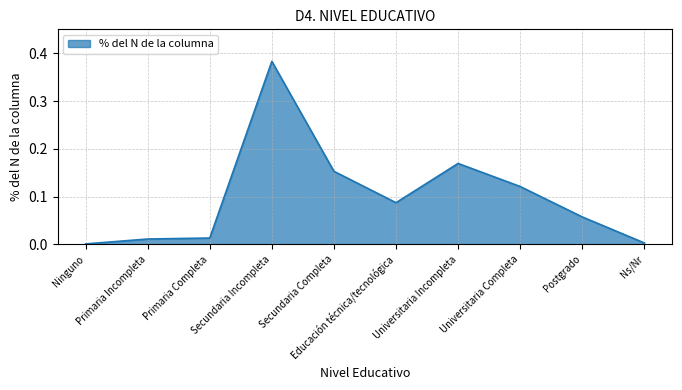

Reading left to right, what are all the values shown in this chart?

Ninguno=0.0	Primaria Incompleta=0.0	Primaria Completa=0.0	Secundaria Incompleta=0.4	Secundaria Completa=0.2	Educación técnica/tecnológica=0.1	Universitaria Incompleta=0.2	Universitaria Completa=0.1	Postgrado=0.1	Ns/Nr=0.0